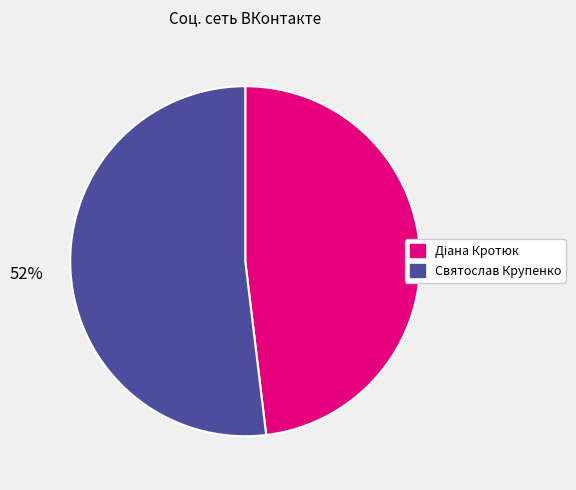

To the nearest percent, what percentage of the pie is Святослав Крупенко?

52%